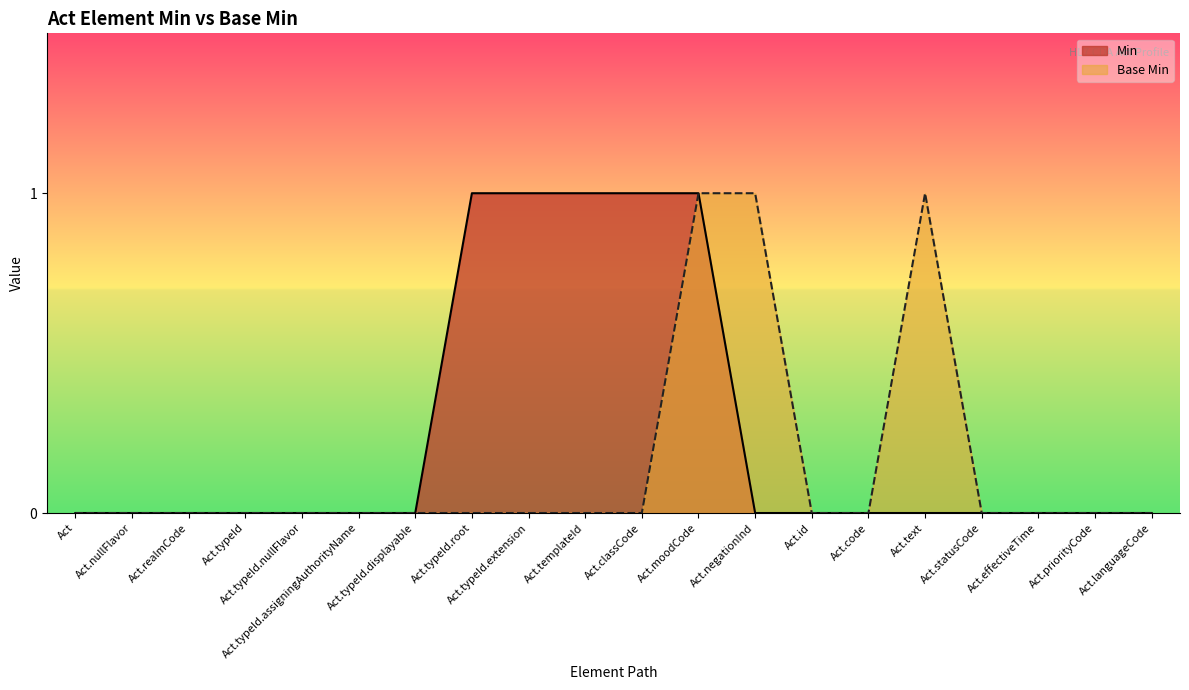

Rank the series at Act.id from lowest to highest value.

Min, Base Min